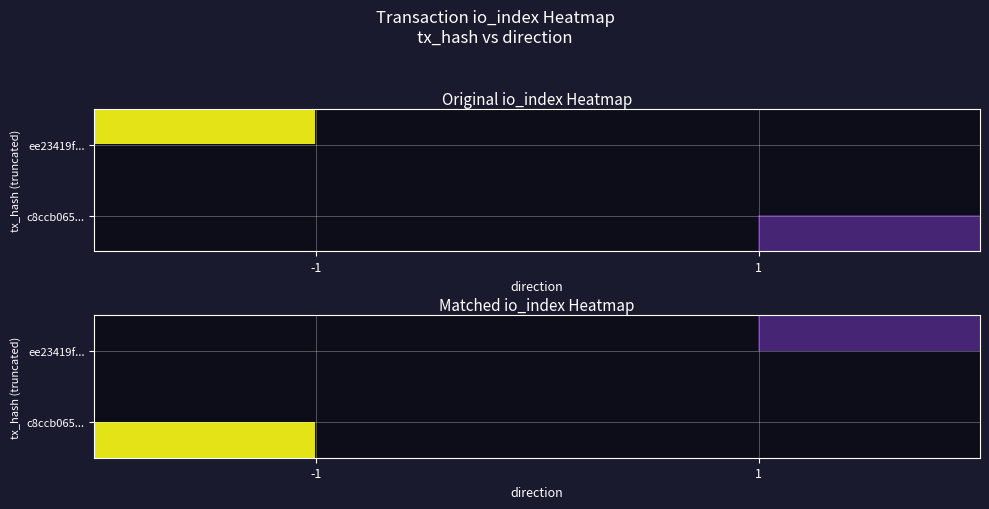

Which label corresponds to the largest value in the chart?

-1